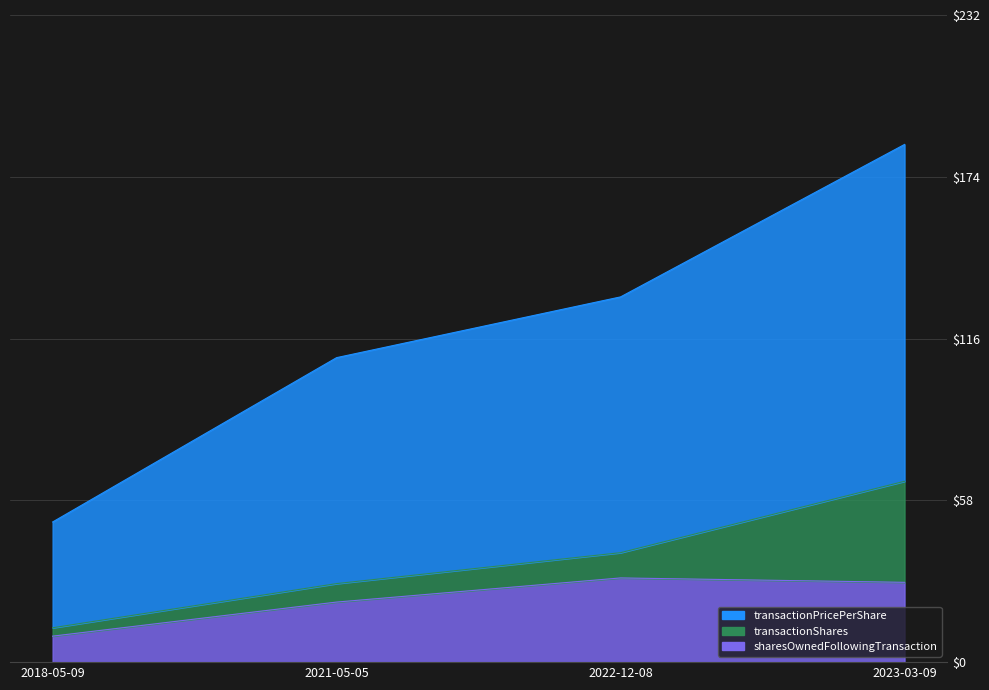

What is the sum of all transactionPricePerShare values?

476.9